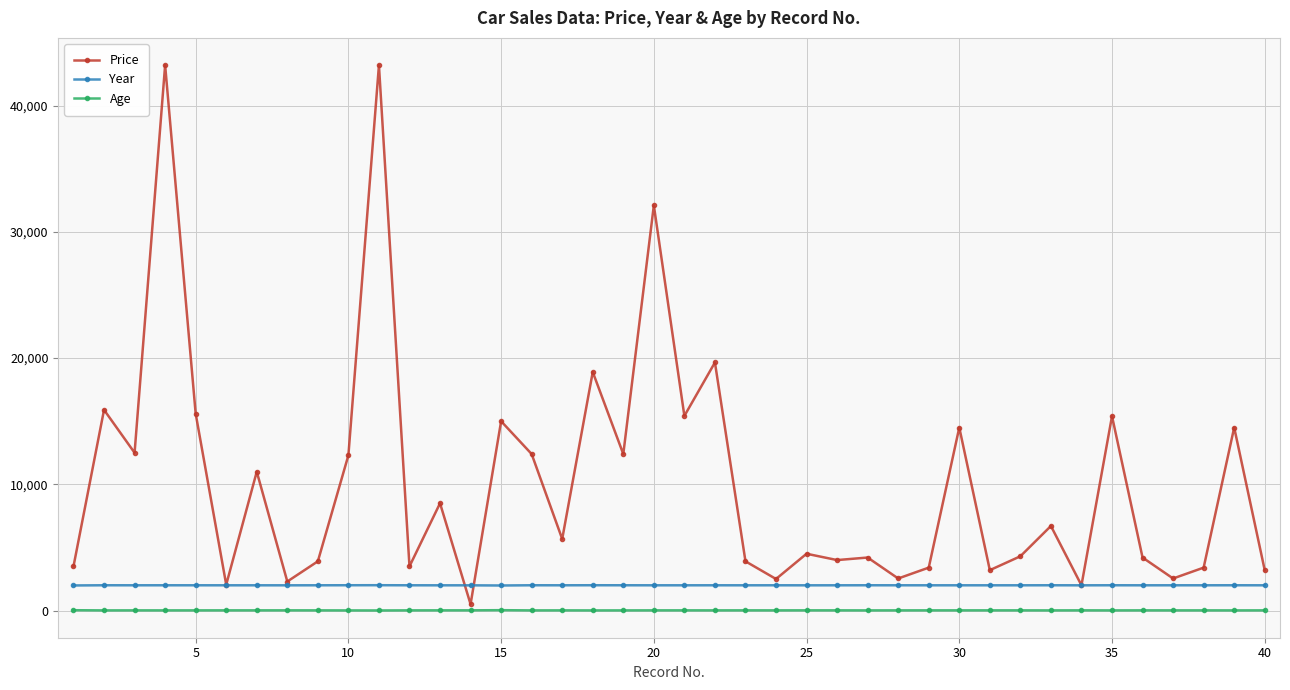

Is this an area chart (filled region under the line)?

No